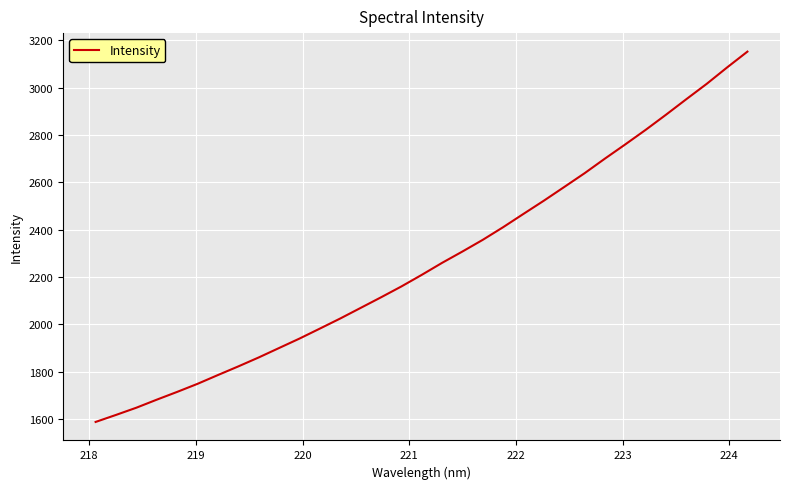

How many lines are shown in the chart?

1